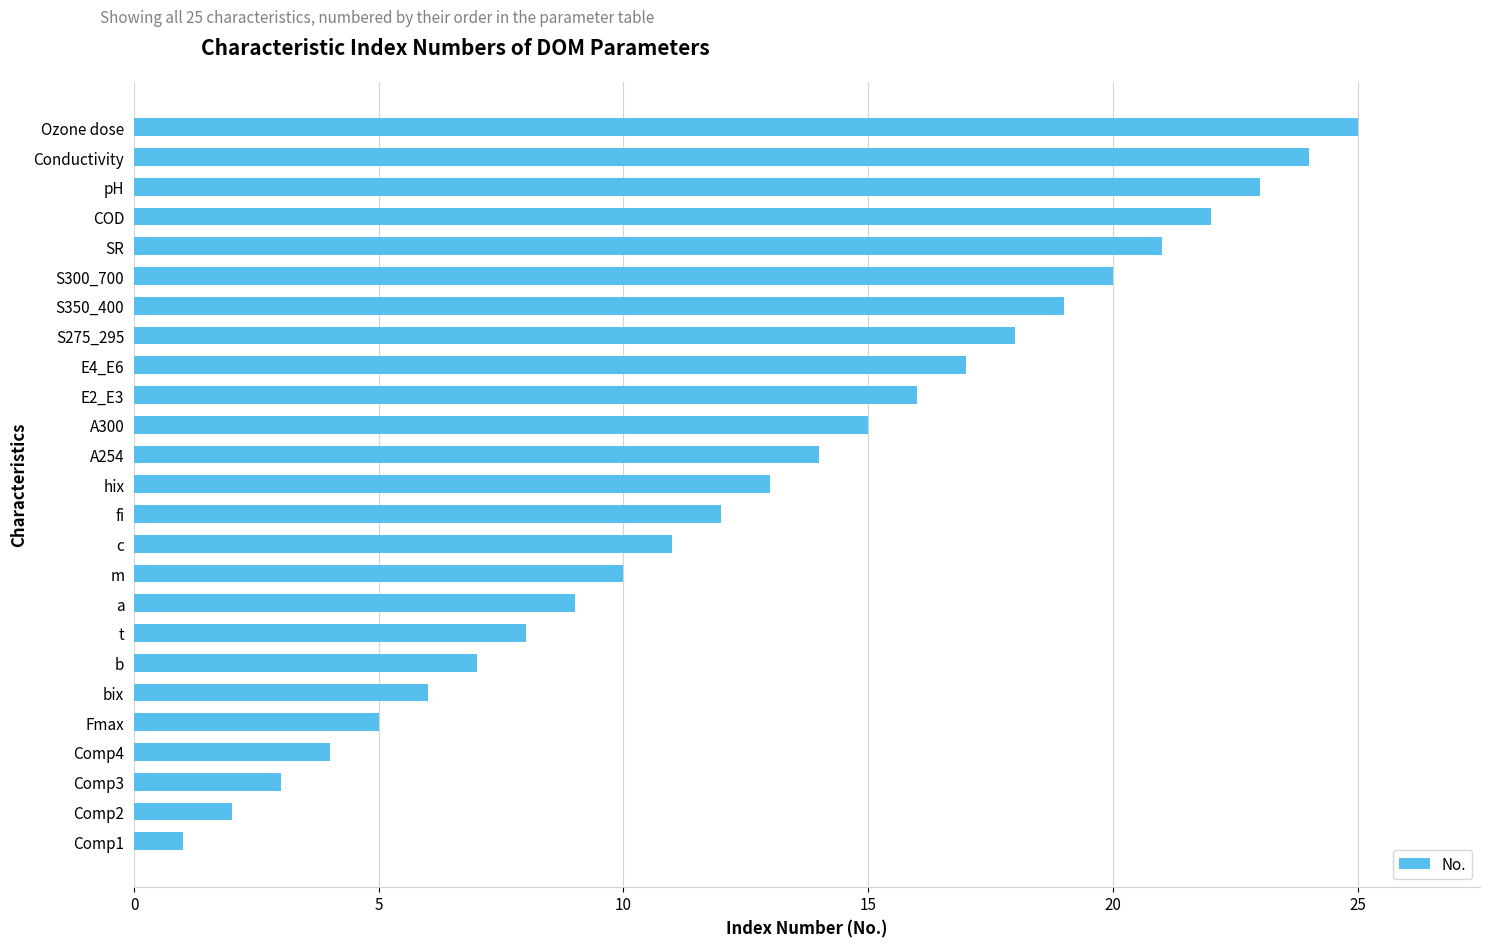

What is the sum of the values at A254 and S350_400?

33